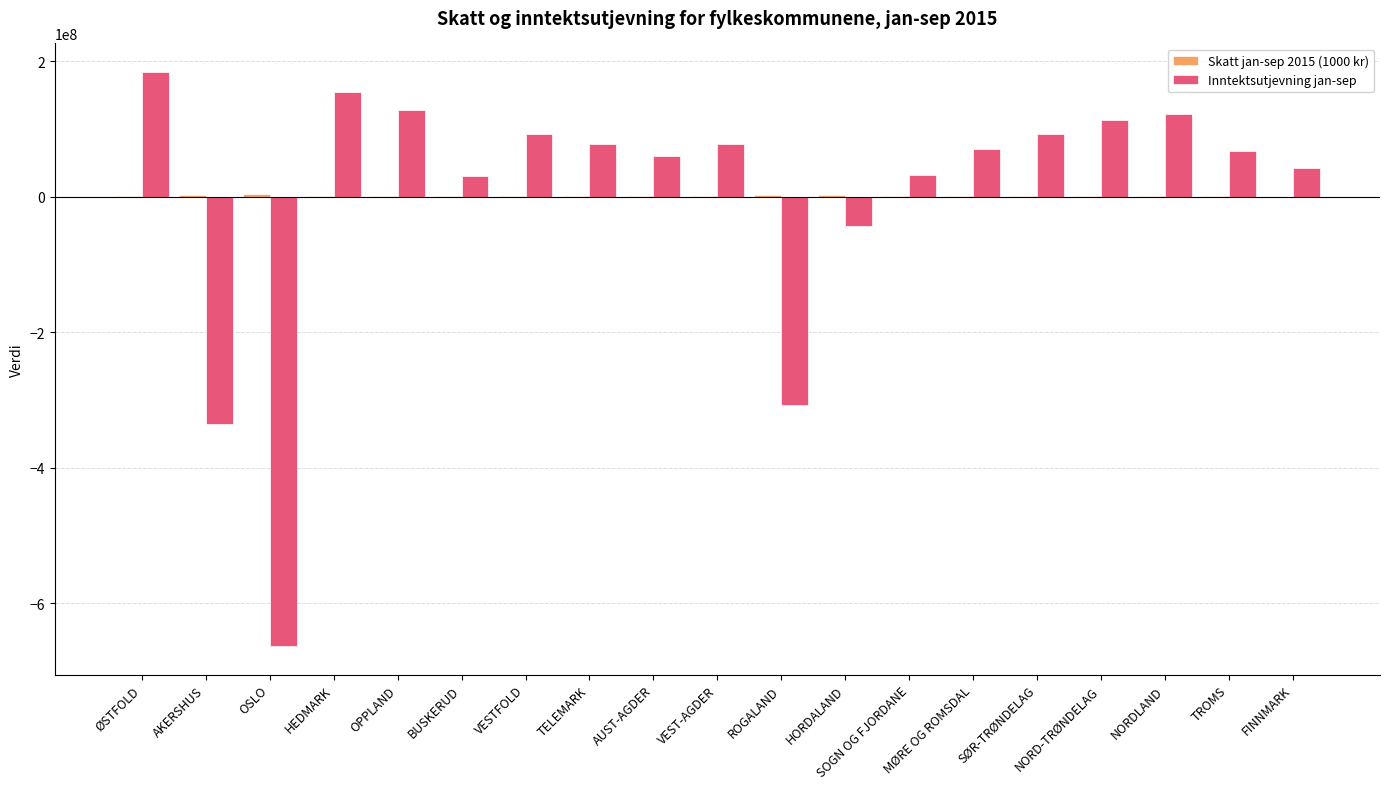

Which series changed the most between AKERSHUS and HEDMARK?

Inntektsutjevning jan-sep